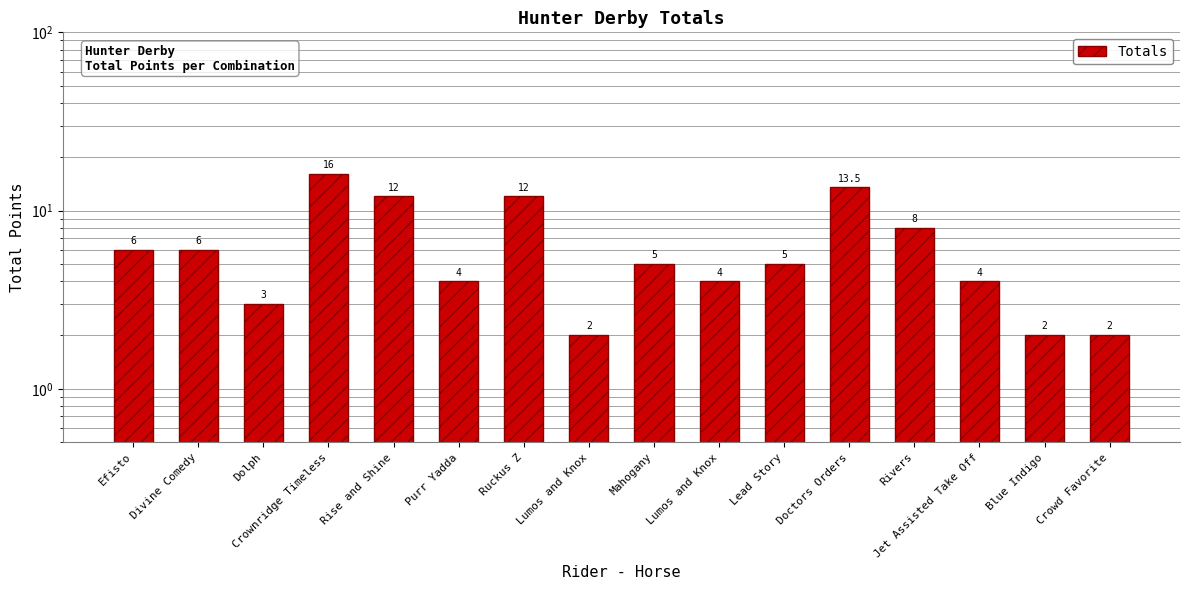

What is the label of the 7th bar from the left?

Ruckus Z